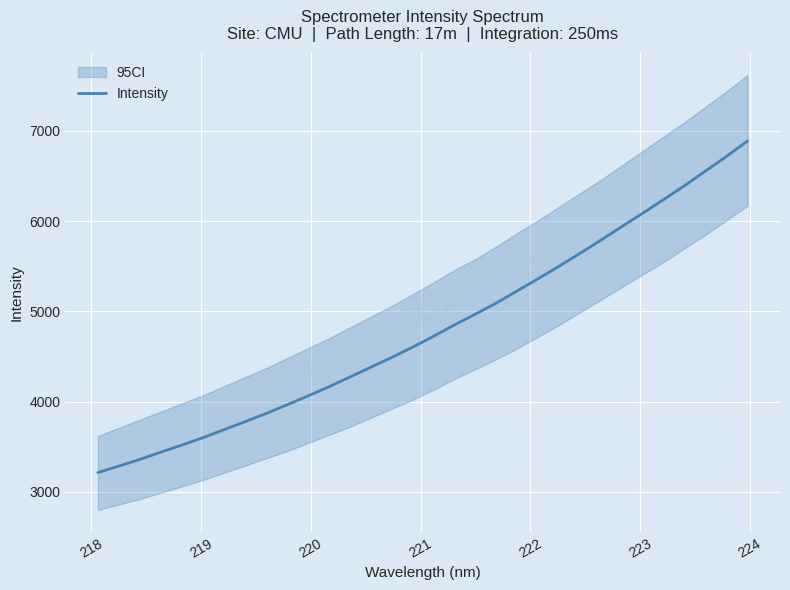

What is the greatest value displayed?

6889.1